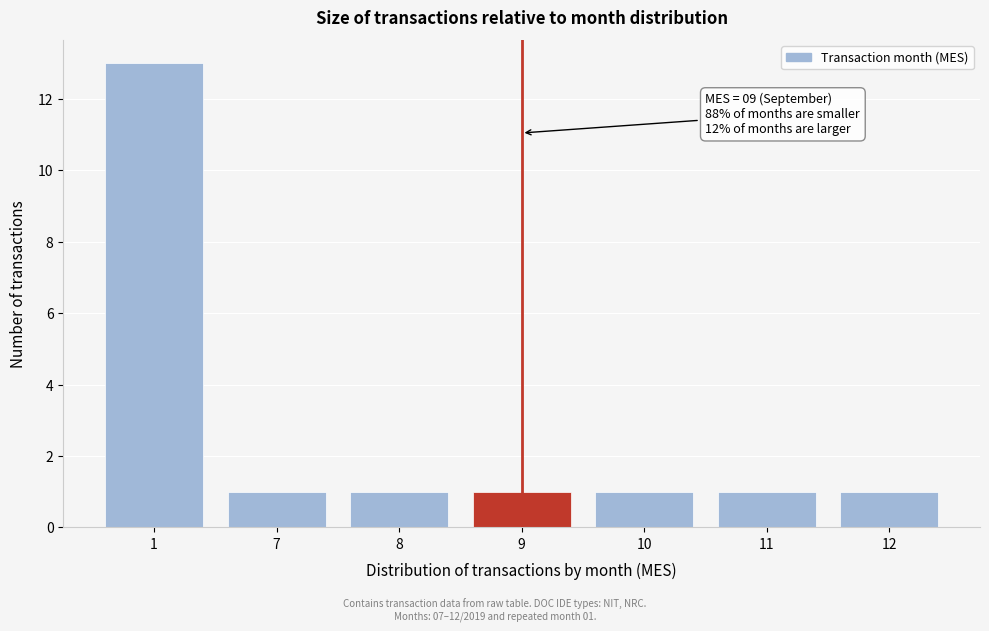

Reading left to right, list all the values displayed in this chart.

13	1	1	1	1	1	1